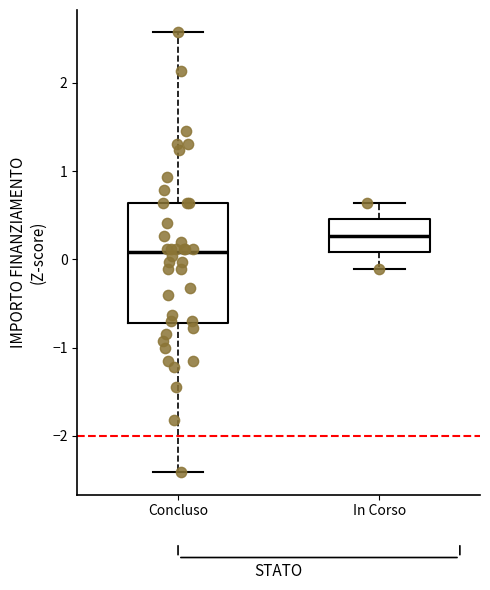

Which box has the highest median line?

In Corso